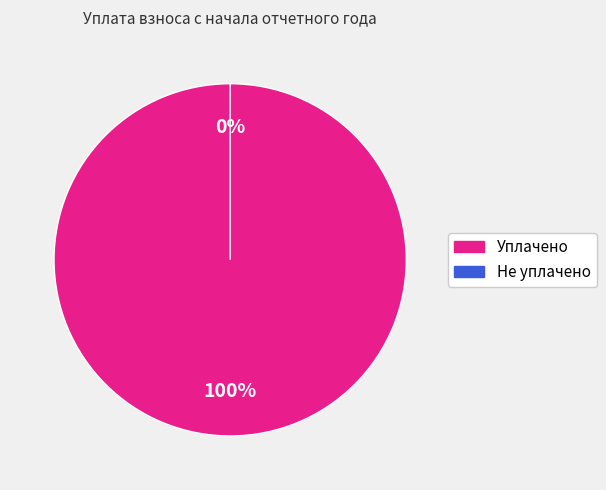

Between 6 and 8, which is larger?

8